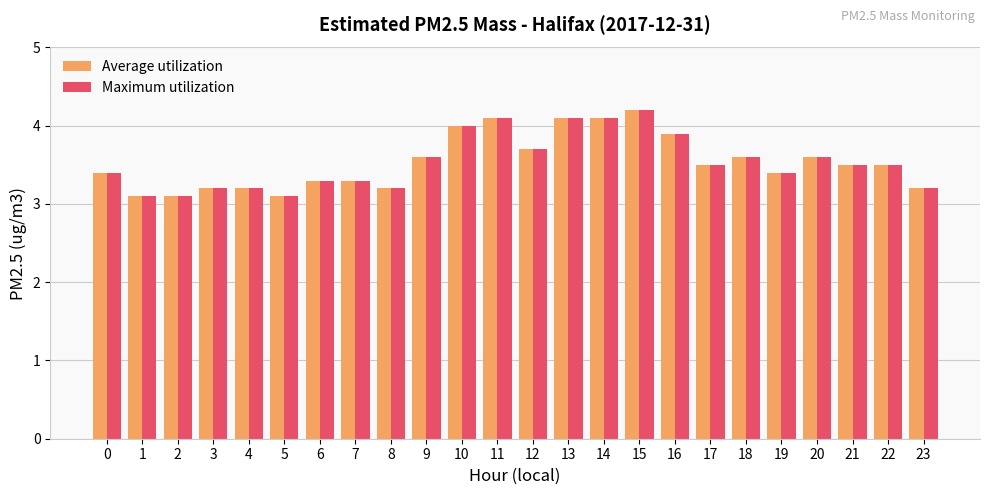

Reading left to right, what are all the values shown in this chart?

Average utilization: 3.4	3.1	3.1	3.2	3.2	3.1	3.3	3.3	3.2	3.6	4.0	4.1	3.7	4.1	4.1	4.2	3.9	3.5	3.6	3.4	3.6	3.5	3.5	3.2
Maximum utilization: 3.4	3.1	3.1	3.2	3.2	3.1	3.3	3.3	3.2	3.6	4.0	4.1	3.7	4.1	4.1	4.2	3.9	3.5	3.6	3.4	3.6	3.5	3.5	3.2